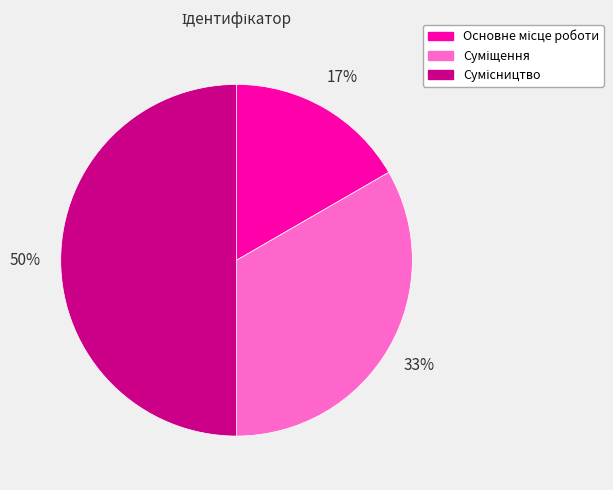

To the nearest percent, what is the average slice percentage?

33%